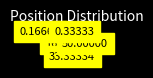

How many slices are in this pie chart?

3